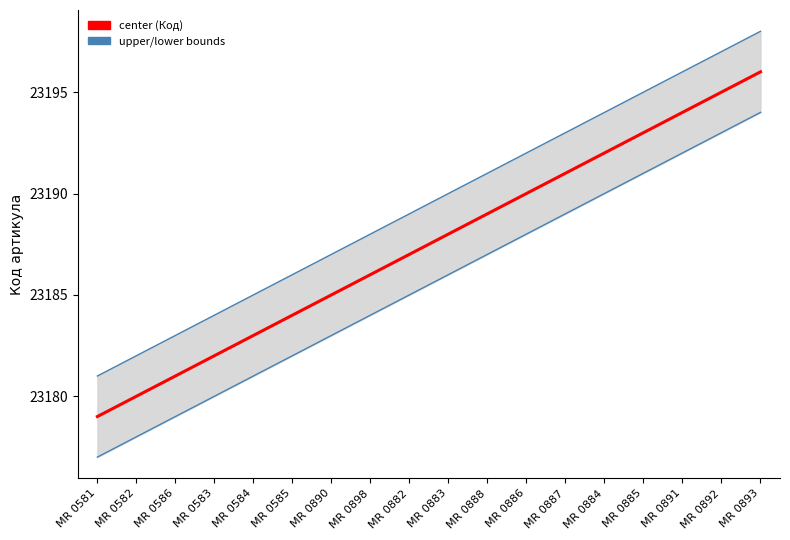

What is the greatest value displayed?

23198